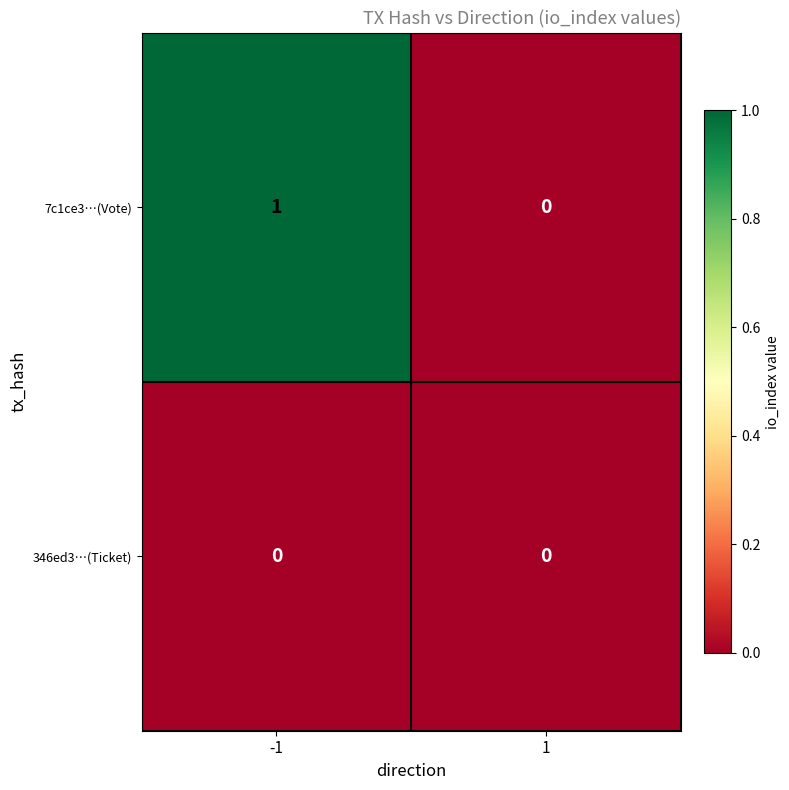

Is it true that 7c1ce3…(Vote) equals 0 at 1?

True